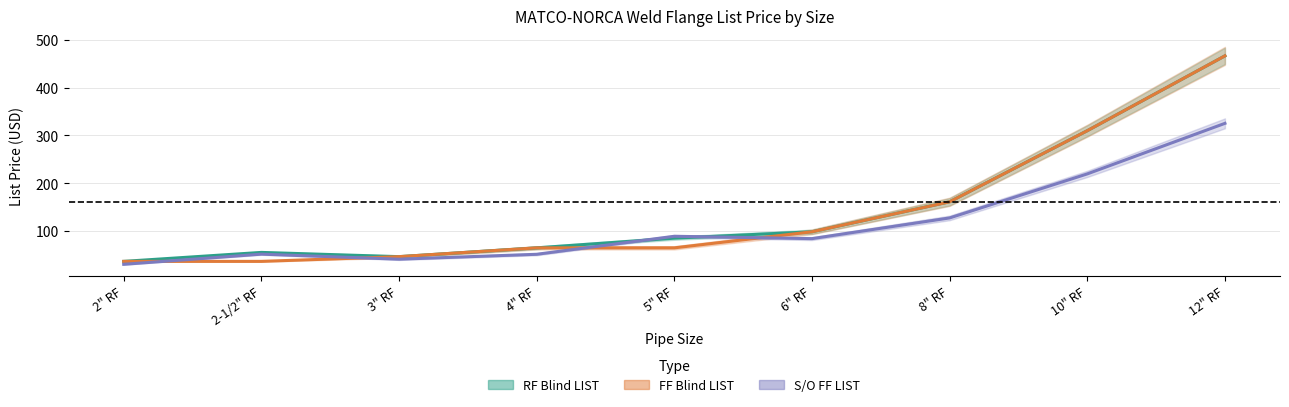

Which series ends up on top after the final intersection of S/O FF LIST and RF Blind LIST?

RF Blind LIST